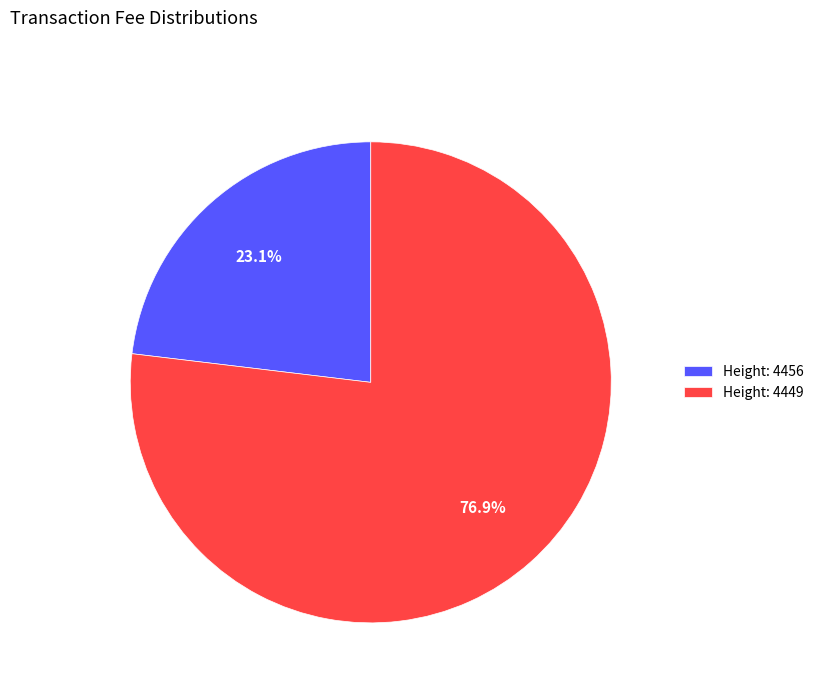

What is the total percentage of Height: 4456 and Height: 4449?

100.0%